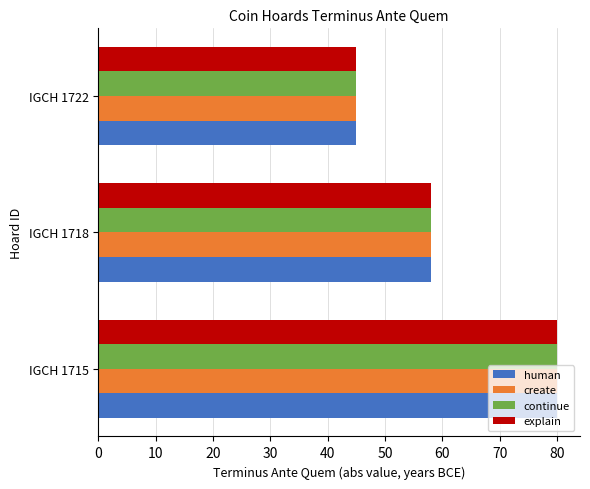

What is the difference between the maximum and minimum values in the explain series?

35